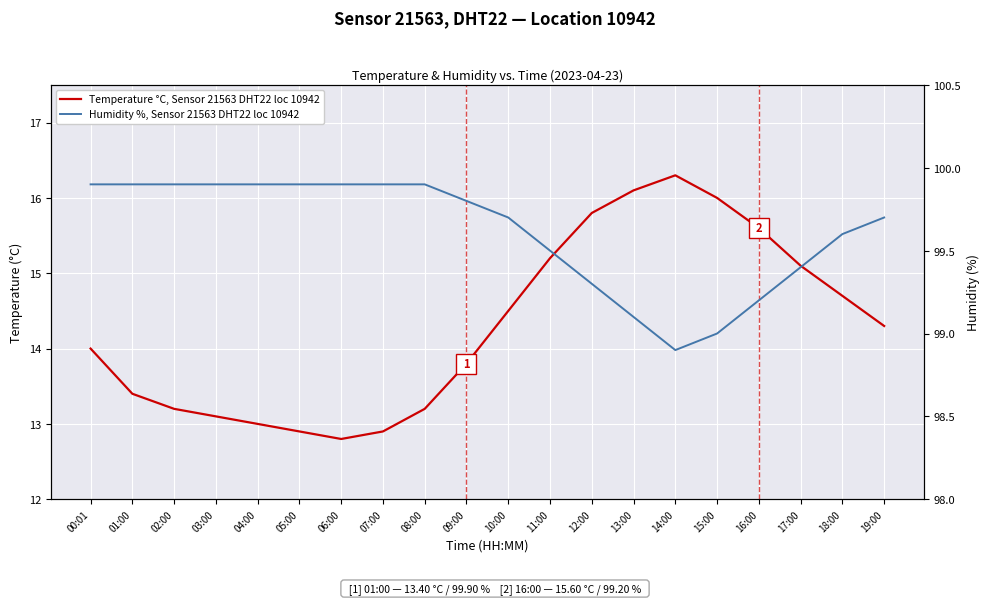

What is the spread (max minus min) of values at 14:00?

82.6